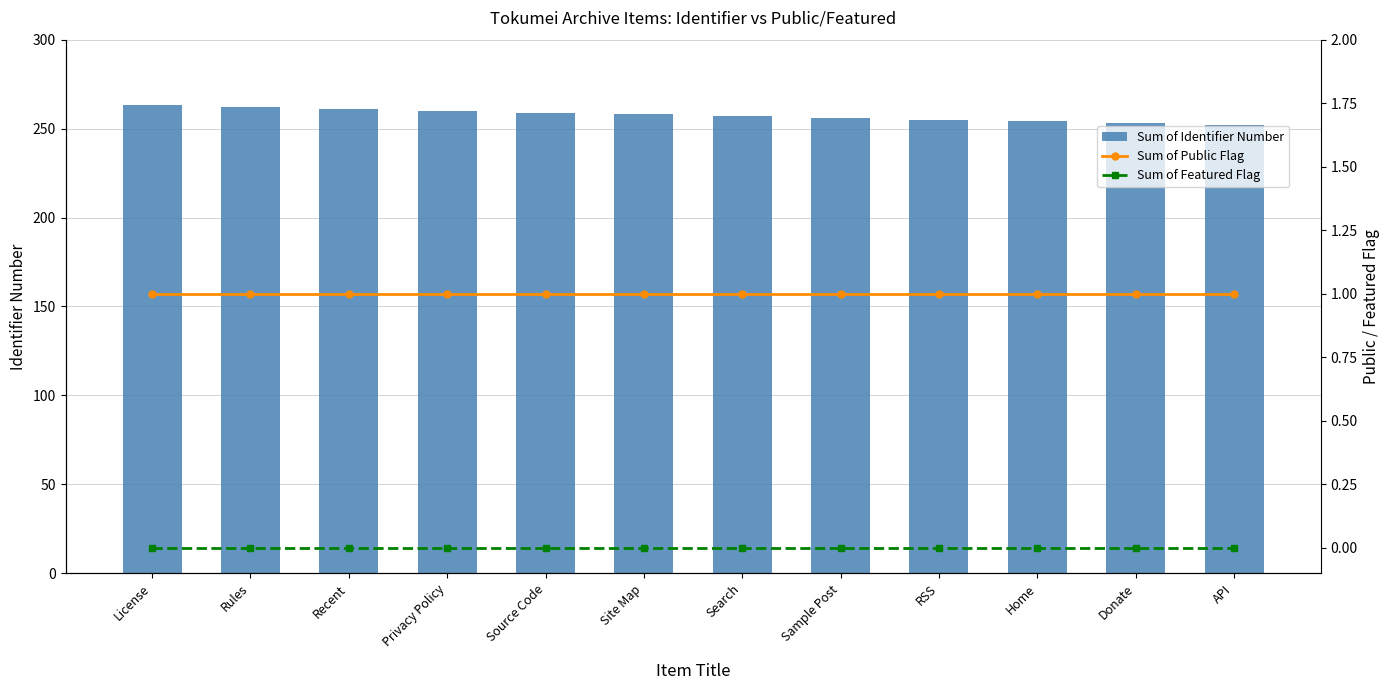

At which category is the sum across all series the highest?

License